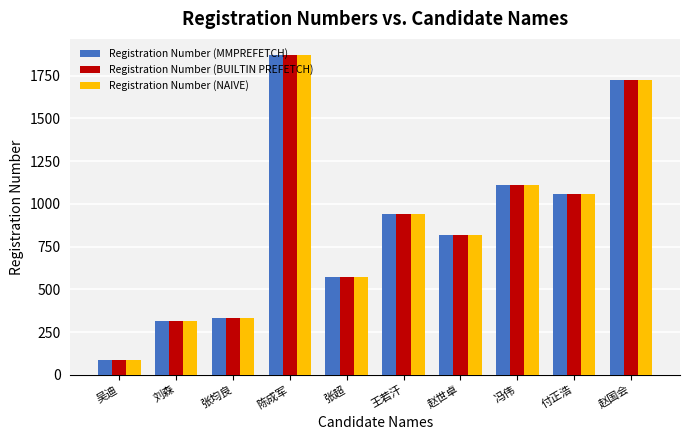

Which category has the highest value in the Registration Number (MMPREFETCH) series?

陈成军